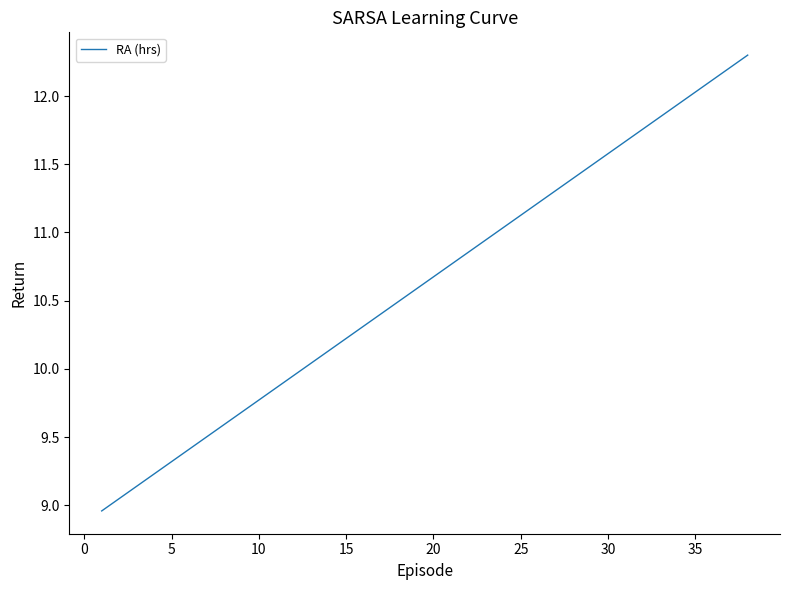

What is the difference between the maximum and minimum values?

3.3